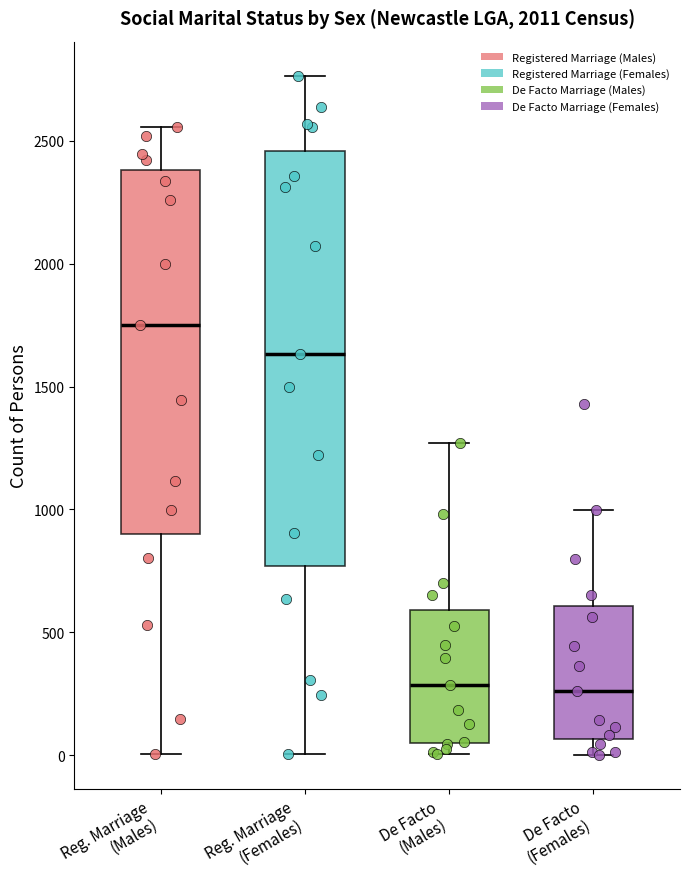

Which box has the highest median line?

Reg. Marriage (Males)